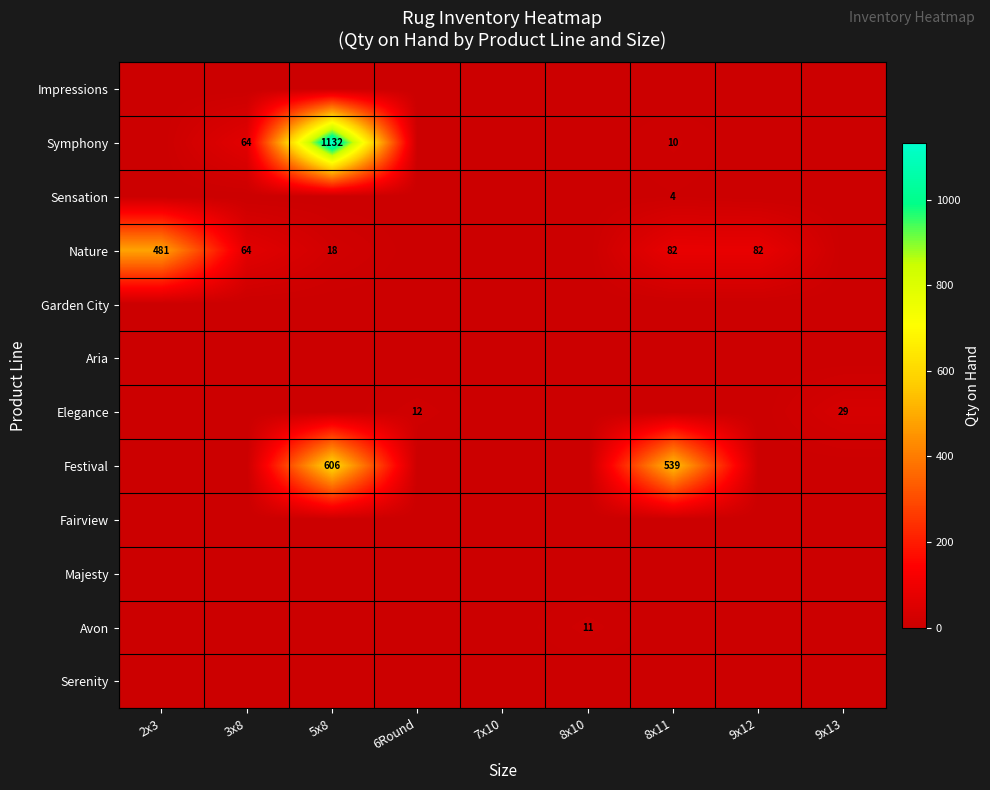

At 7x10, list the series in order from largest to smallest.

Impressions, Symphony, Sensation, Nature, Garden City, Aria, Elegance, Festival, Fairview, Majesty, Avon, Serenity